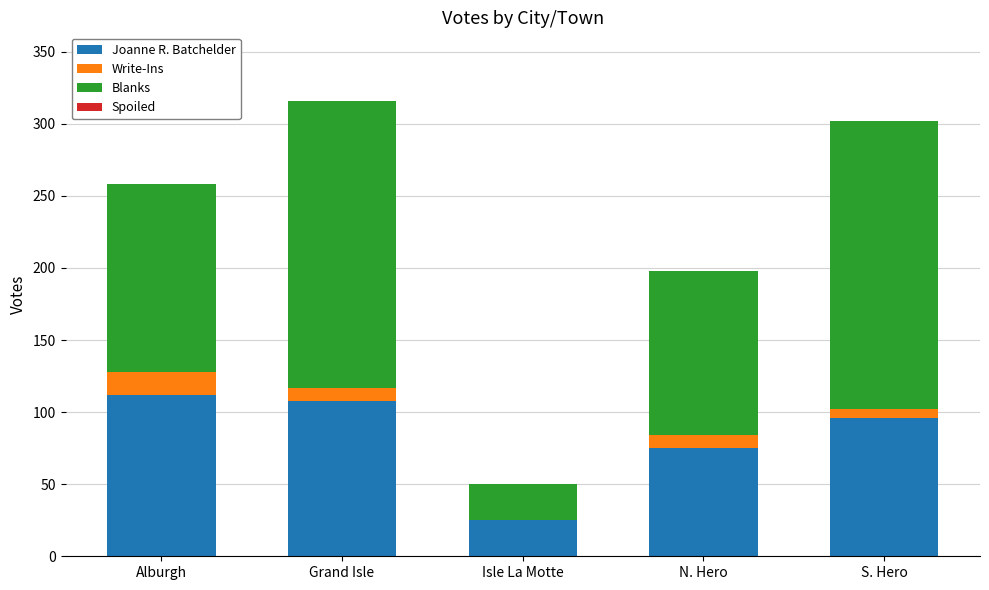

What is the total value across all series at Isle La Motte?

50